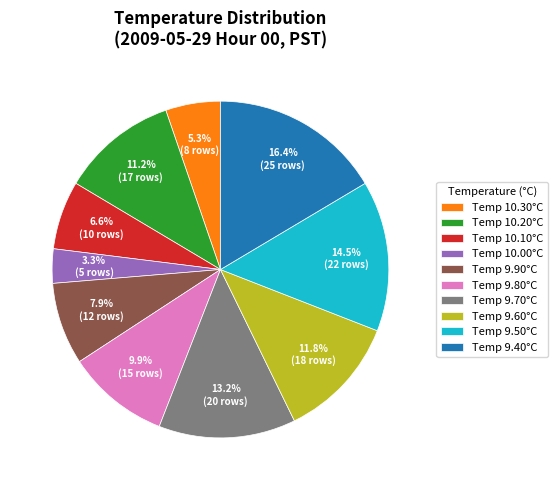

Rank the categories by value from lowest to highest.

Temp 10.00°C, Temp 10.30°C, Temp 10.10°C, Temp 9.90°C, Temp 9.80°C, Temp 10.20°C, Temp 9.60°C, Temp 9.70°C, Temp 9.50°C, Temp 9.40°C